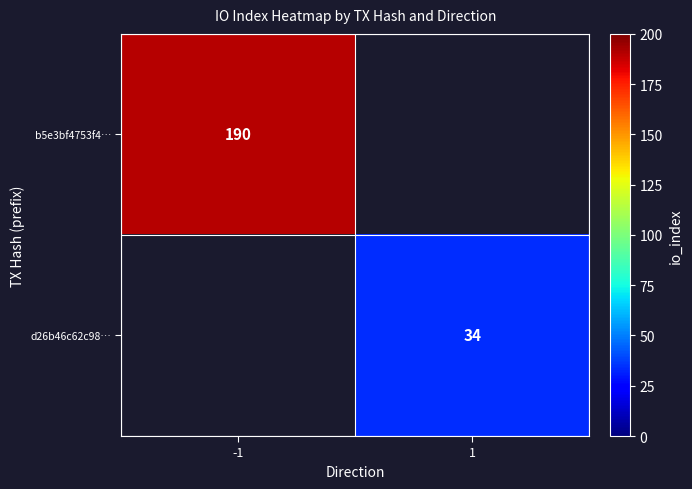

Is it true that d26b46c62c98… equals 16 at 1?

False